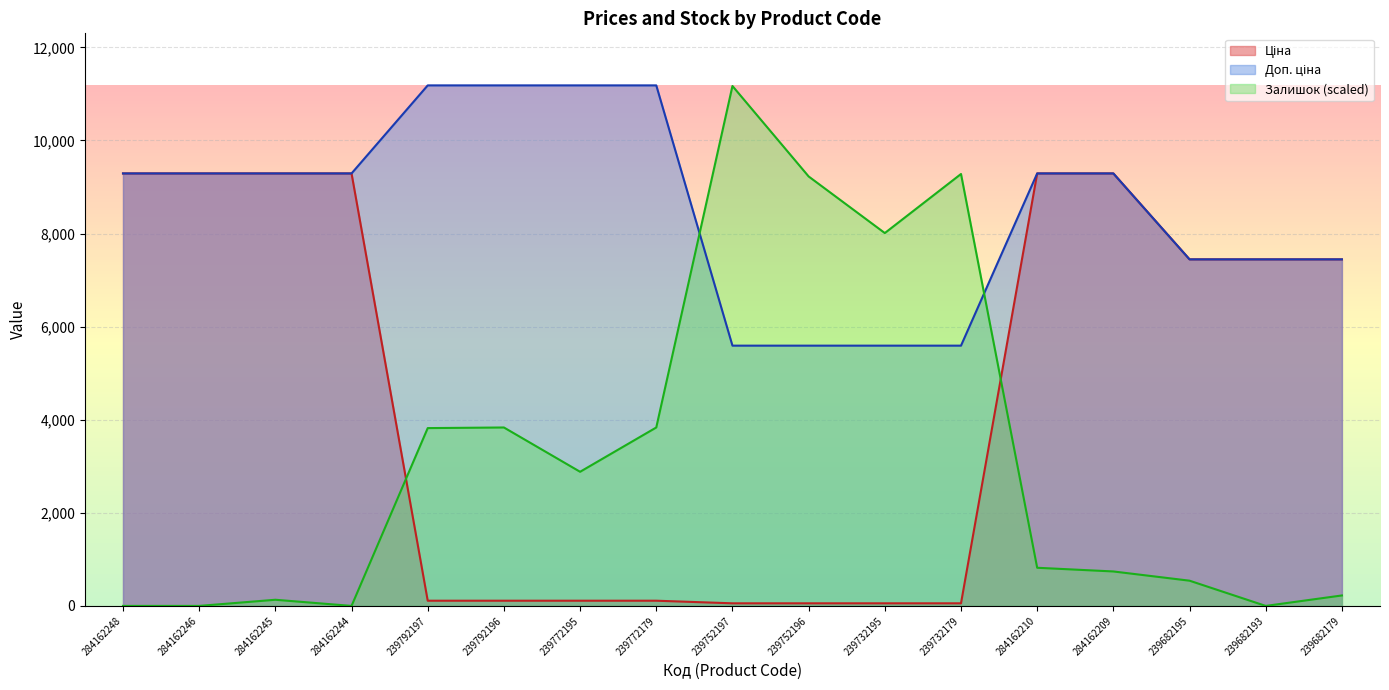

What is the difference between the Доп. ціна values at 239752197 and 284162245?

3699.5